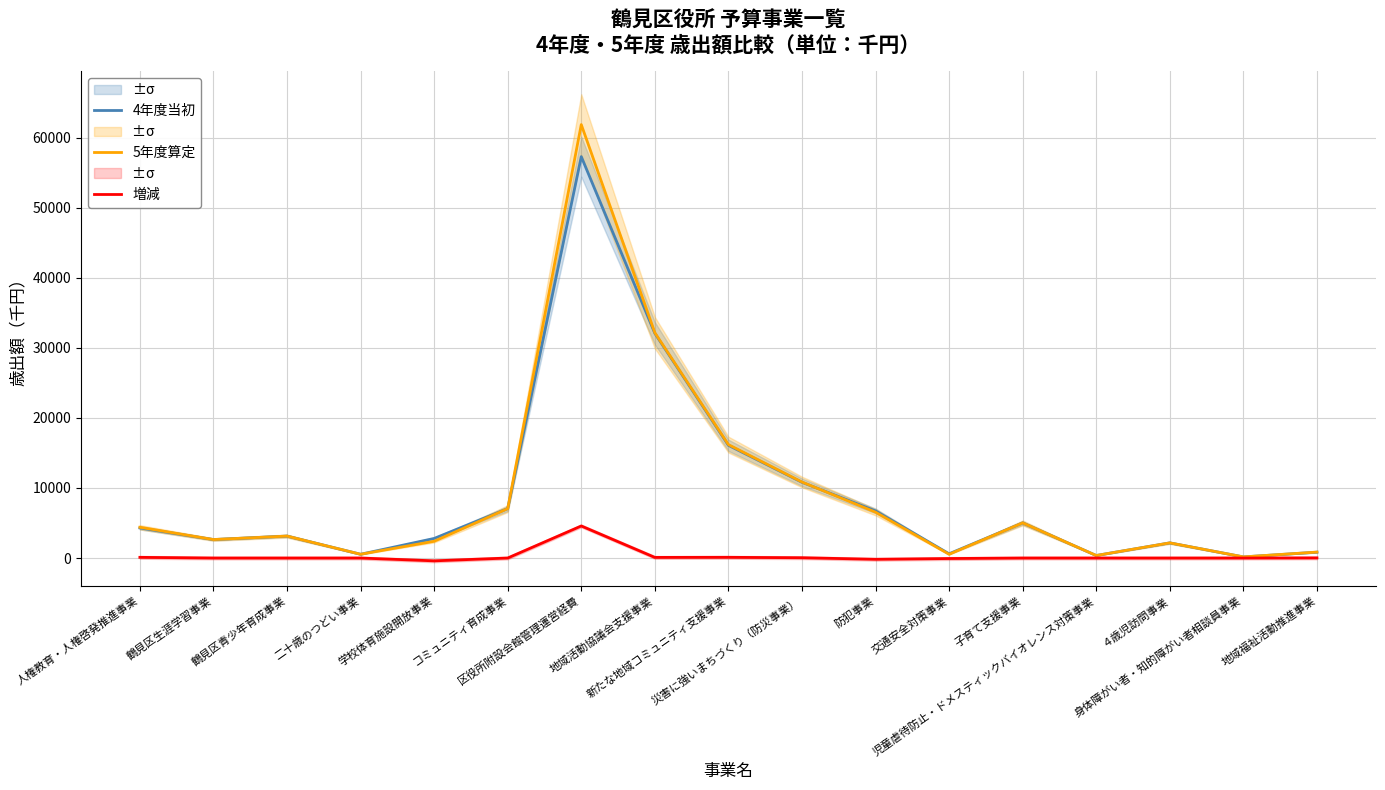

The value of 5年度算定 at 新たな地域コミュニティ支援事業 is 27601. True or false?

False